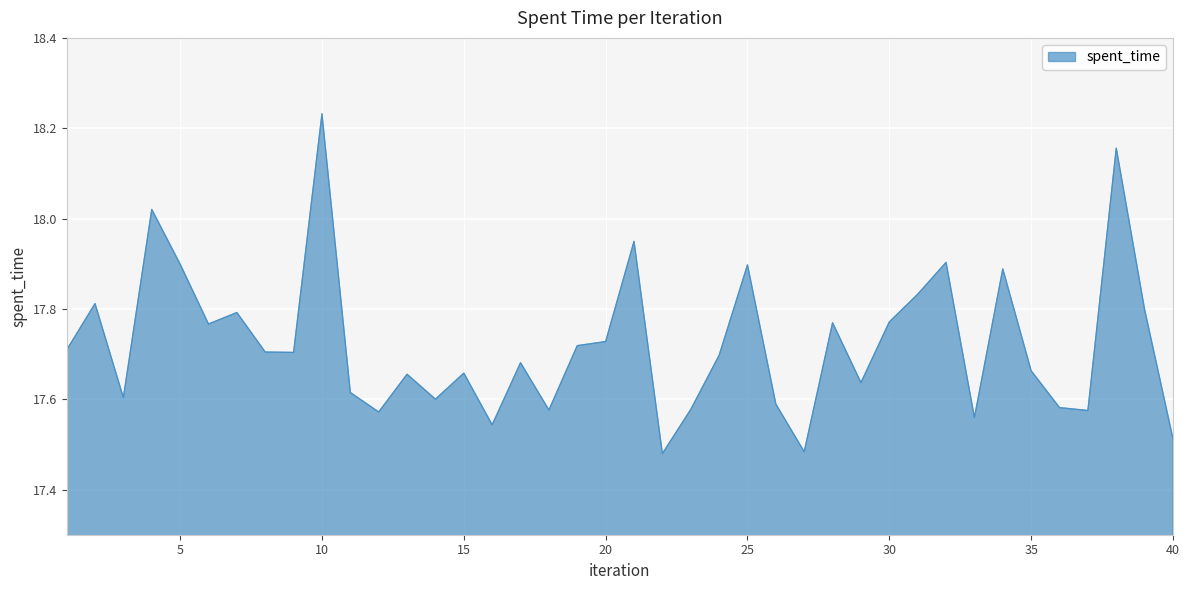

What is the difference between the maximum and minimum values?

0.8